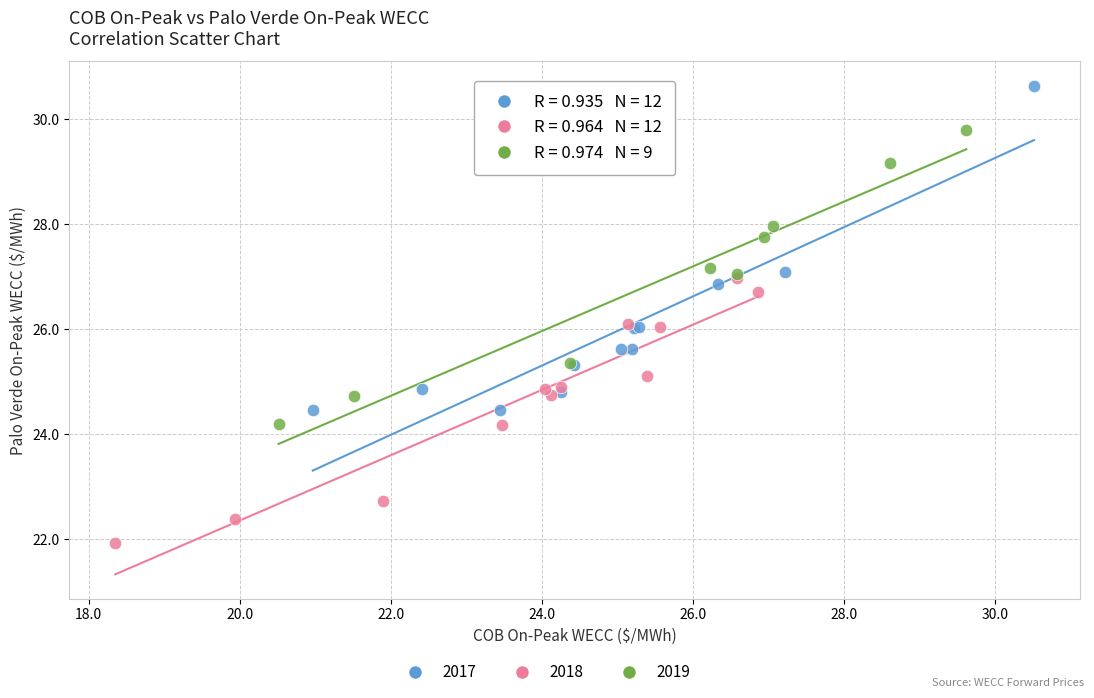

Which series reaches the maximum Y coordinate?

2017